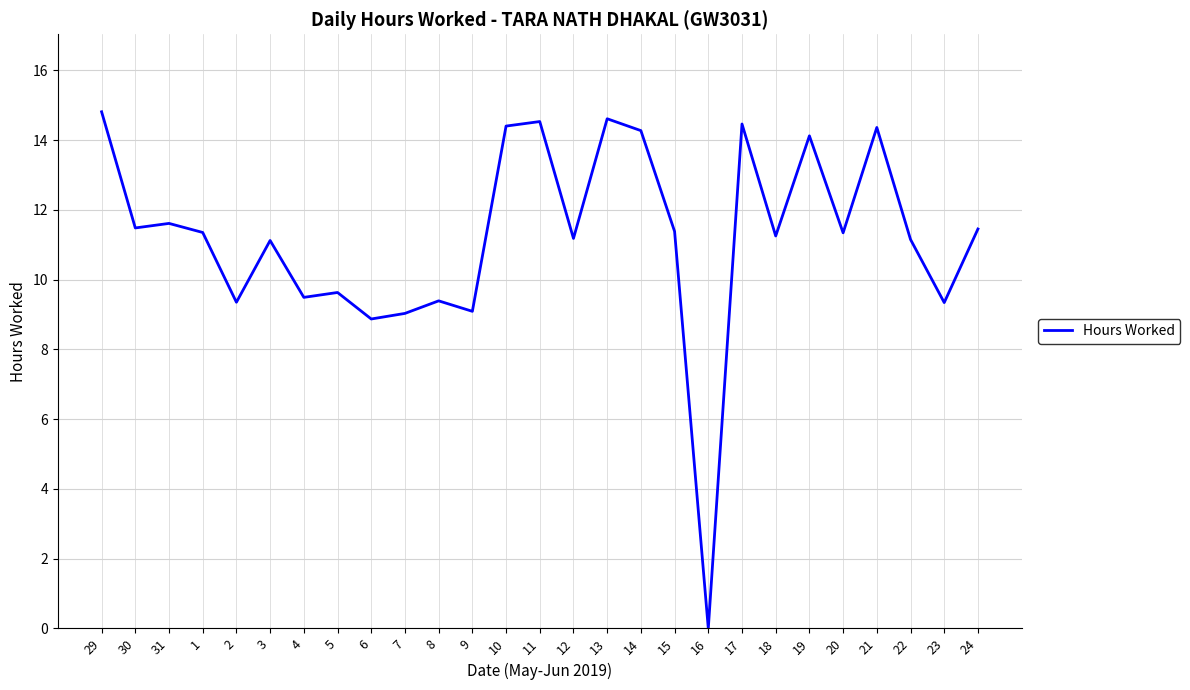

What is the difference between the maximum and minimum values?

14.8